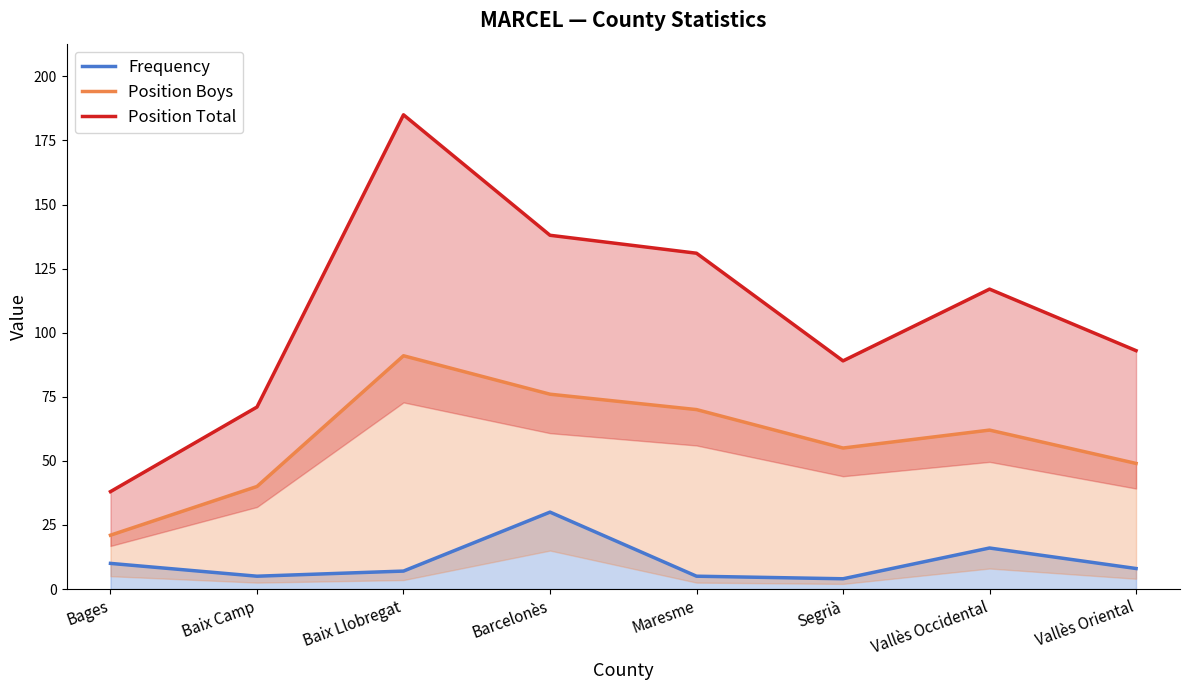

The Frequency series shows 10 at Bages. True or false?

True